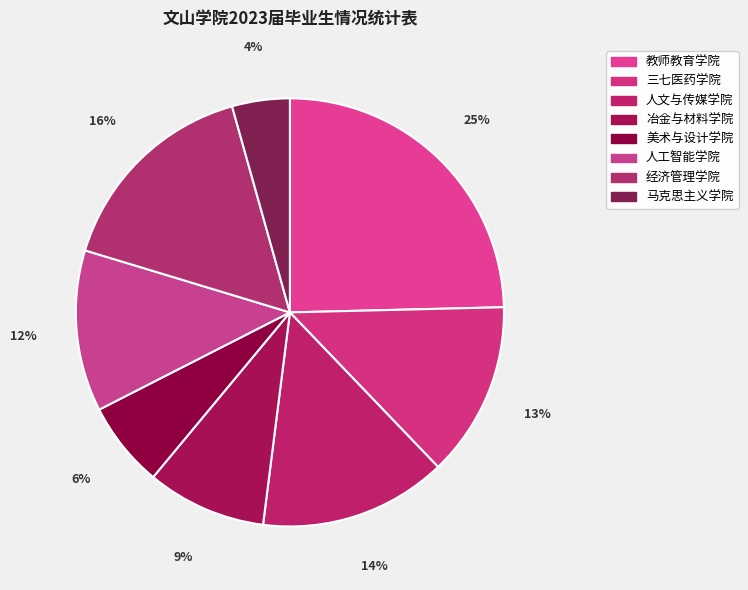

How many segments does this pie chart have?

8